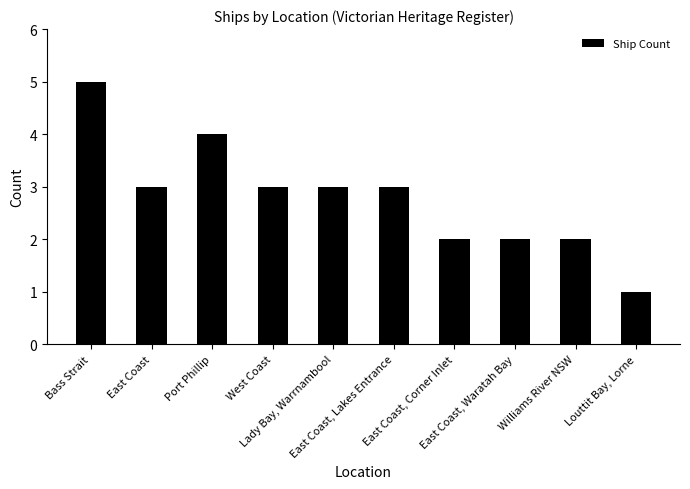

Does the chart contain any negative values?

No